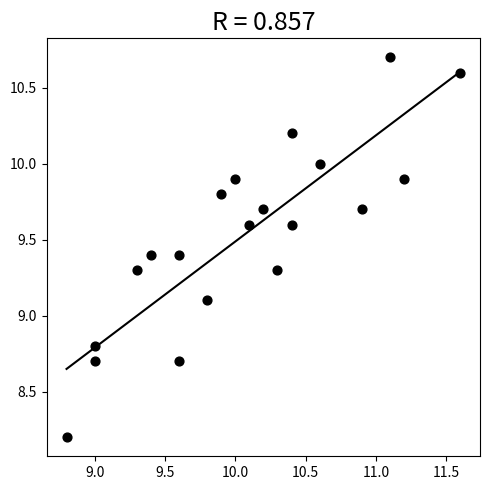

What is the range of Y values (max minus min)?

2.5